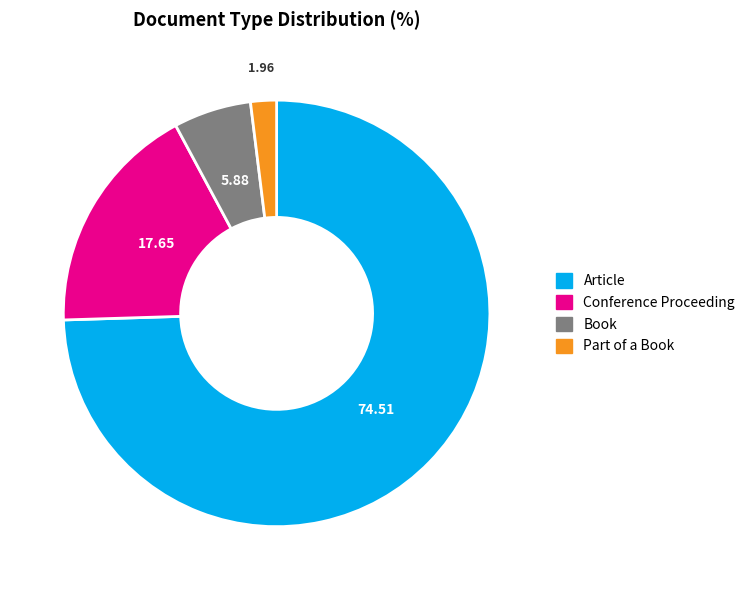

Is Article the majority of the pie?

Yes